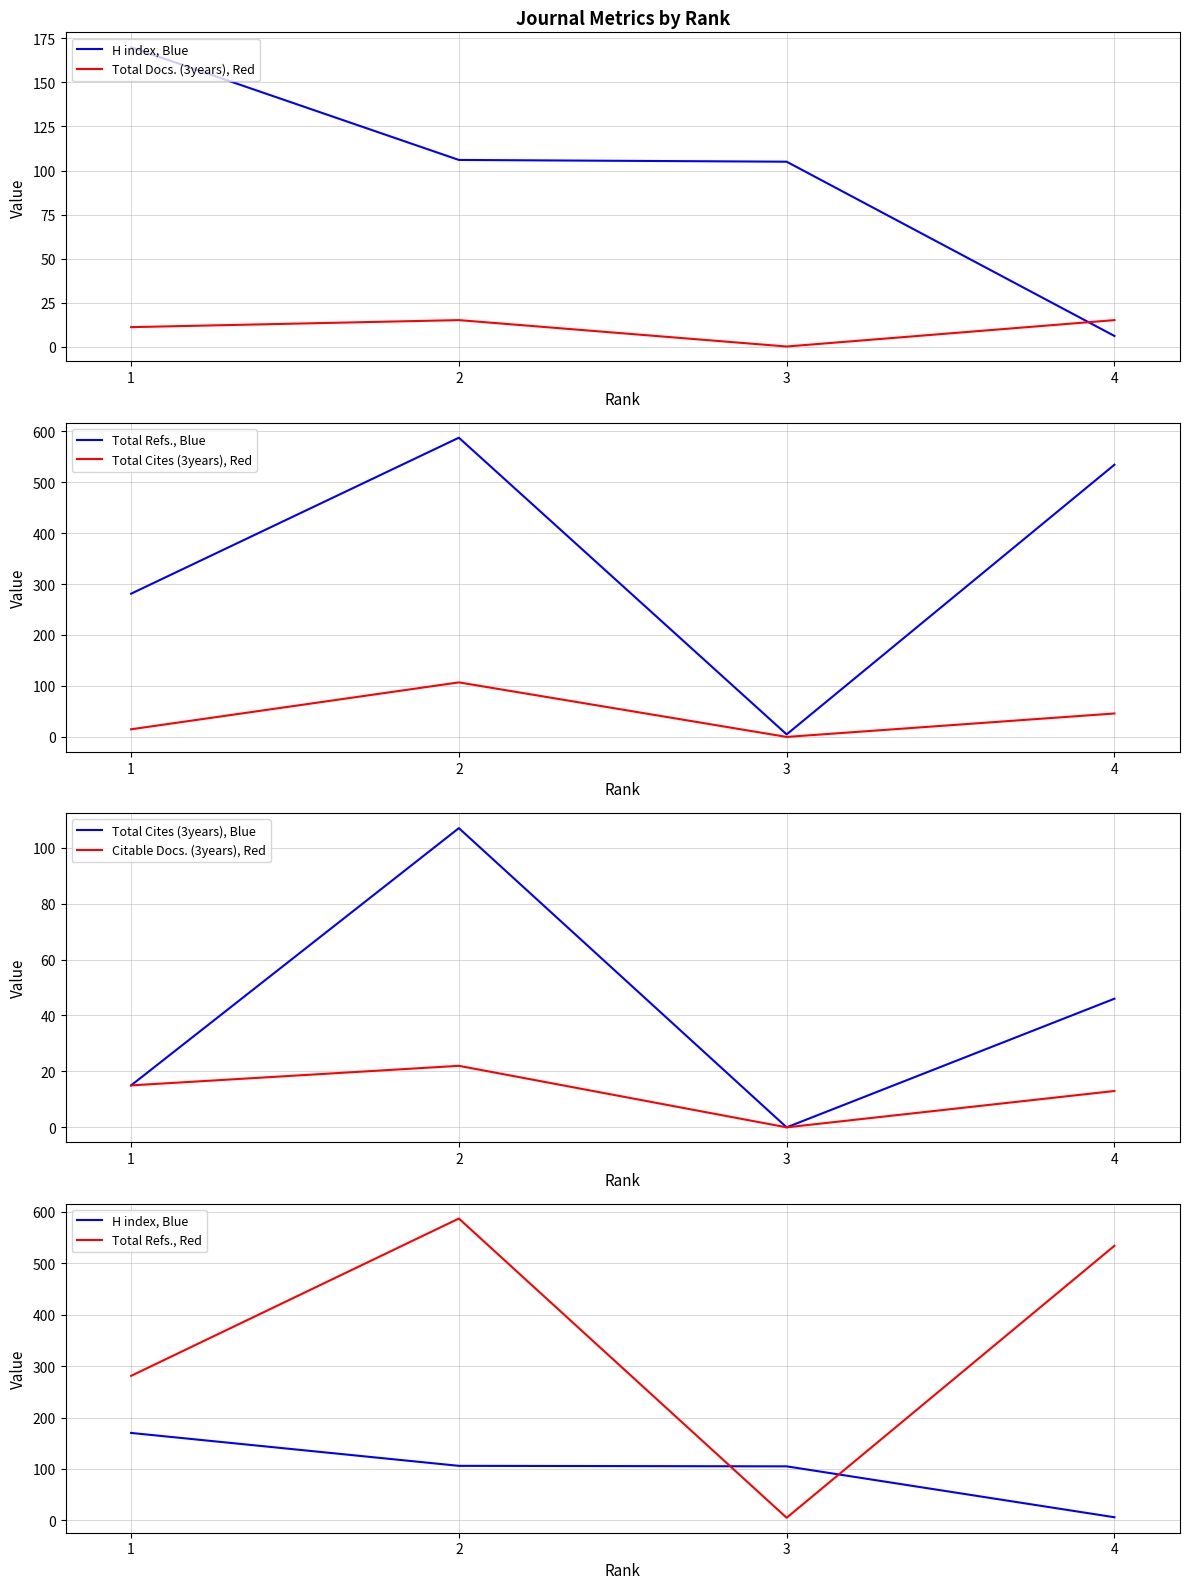

What is the highest value of the Citable Docs. (3years) series?

22